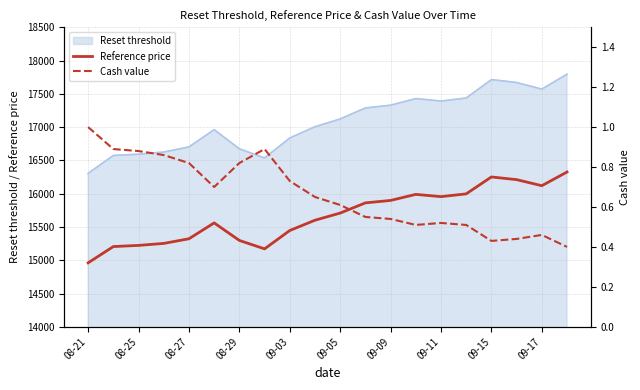

How many categories are shown in the chart?

20